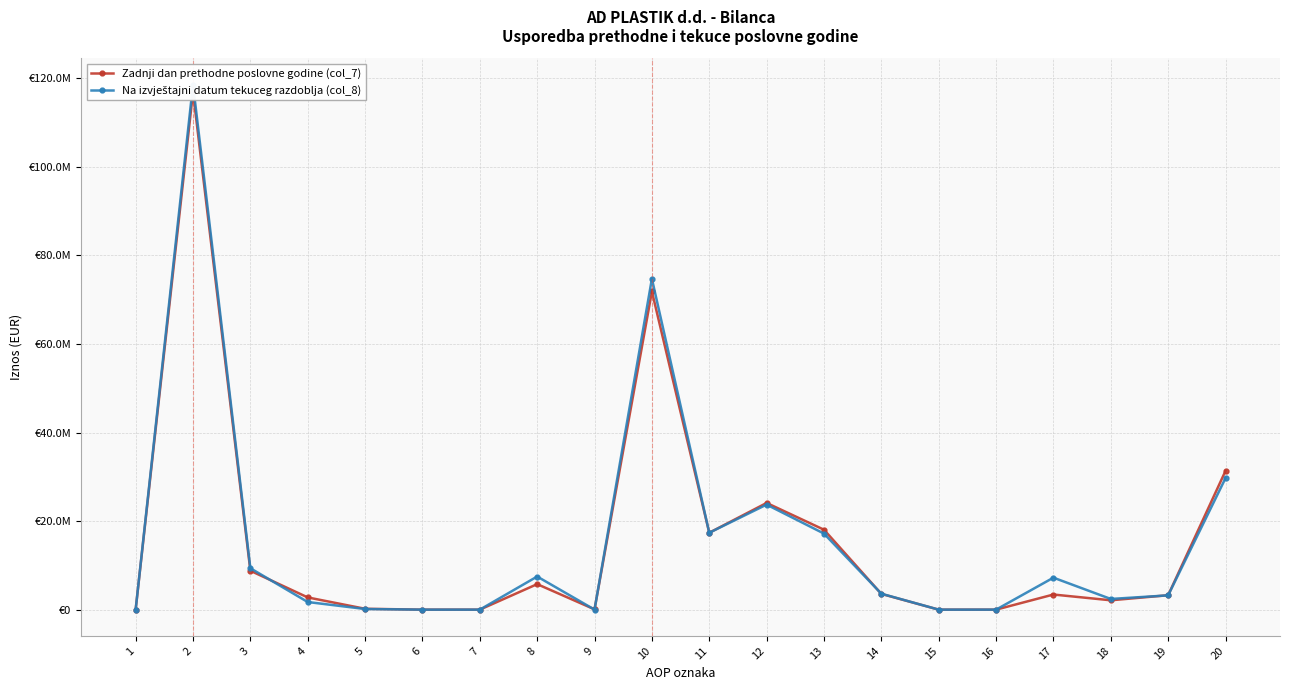

Reading left to right, transcribe all the data shown in this chart.

Zadnji dan prethodne poslovne godine (col_7): 1=0	2=116901904	3=8787545	4=2761166	5=196636	6=0	7=0	8=5763185	9=66558	10=71859877	11=17365617	12=24099004	13=18053367	14=3558439	15=0	16=0	17=3414472	18=2112527	19=3256451	20=31332853
Na izvještajni datum tekuceg razdoblja (col_8): 1=0	2=118607278	3=9351024	4=1722682	5=142956	6=0	7=0	8=7479197	9=6189	10=74731599	11=17365617	12=23724964	13=17177609	14=3599794	15=0	16=0	17=7222160	18=2414451	19=3227004	20=29699713